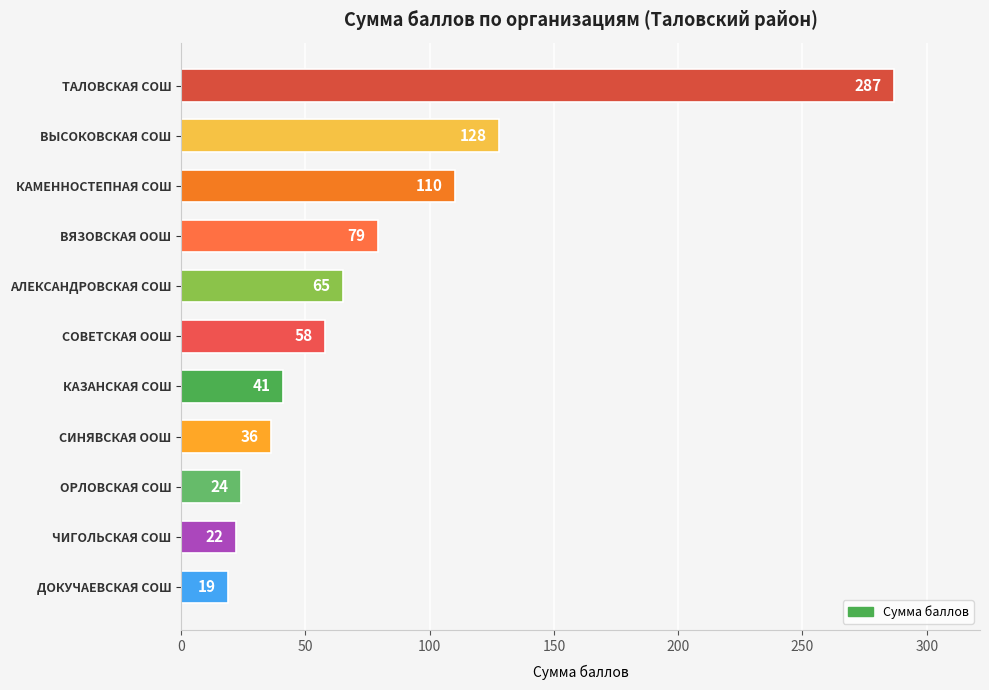

Is it true that the value at КАМЕННОСТЕПНАЯ СОШ is 45?

False